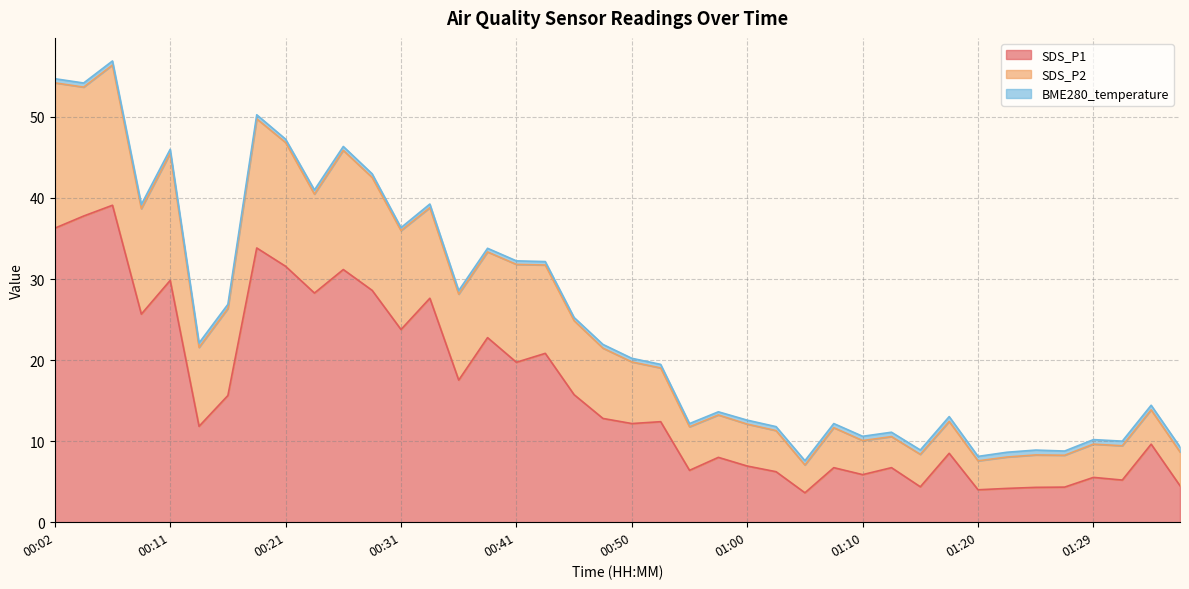

How many interior local valleys does the SDS_P2 series have?

13